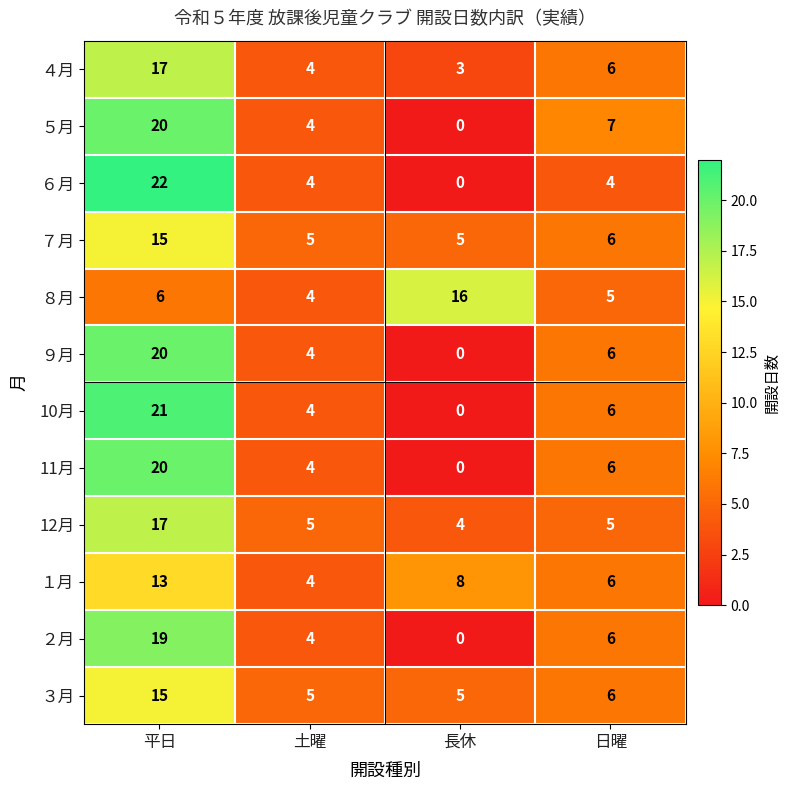

What is the difference between the highest and lowest values at 平日?

16